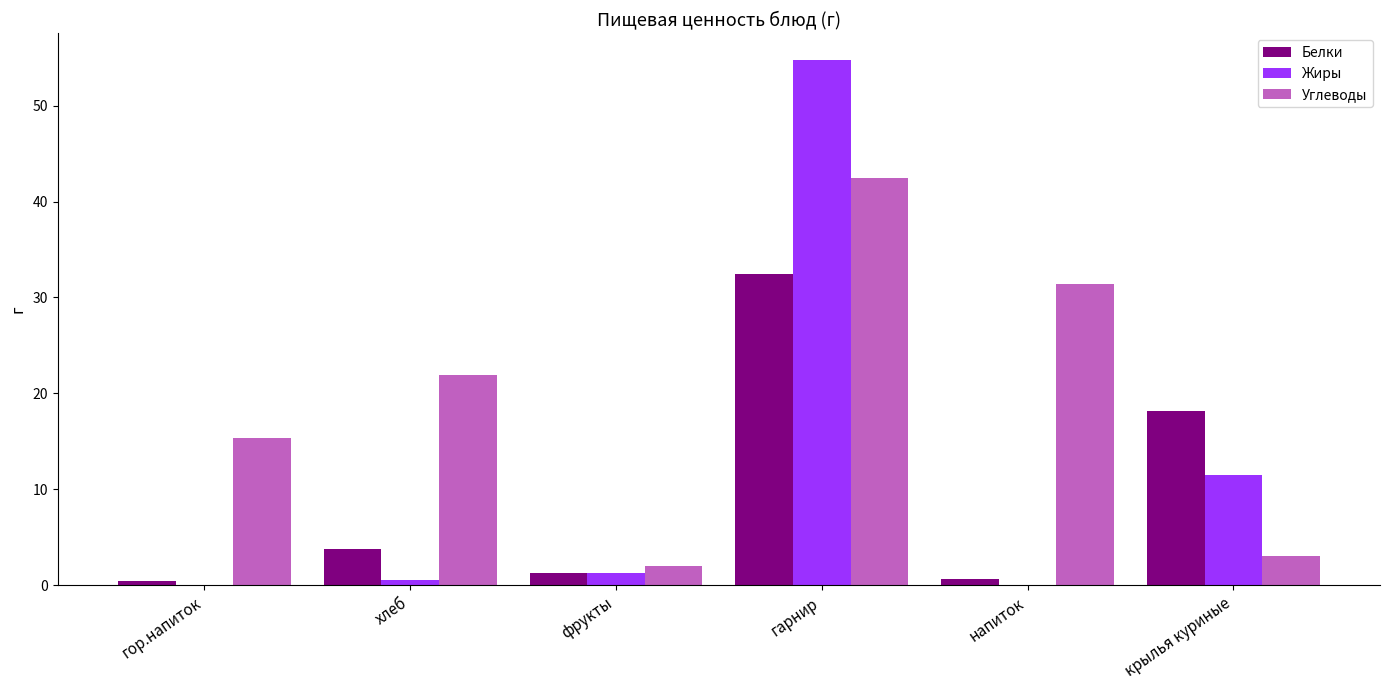

At which category is the sum across all series the highest?

гарнир